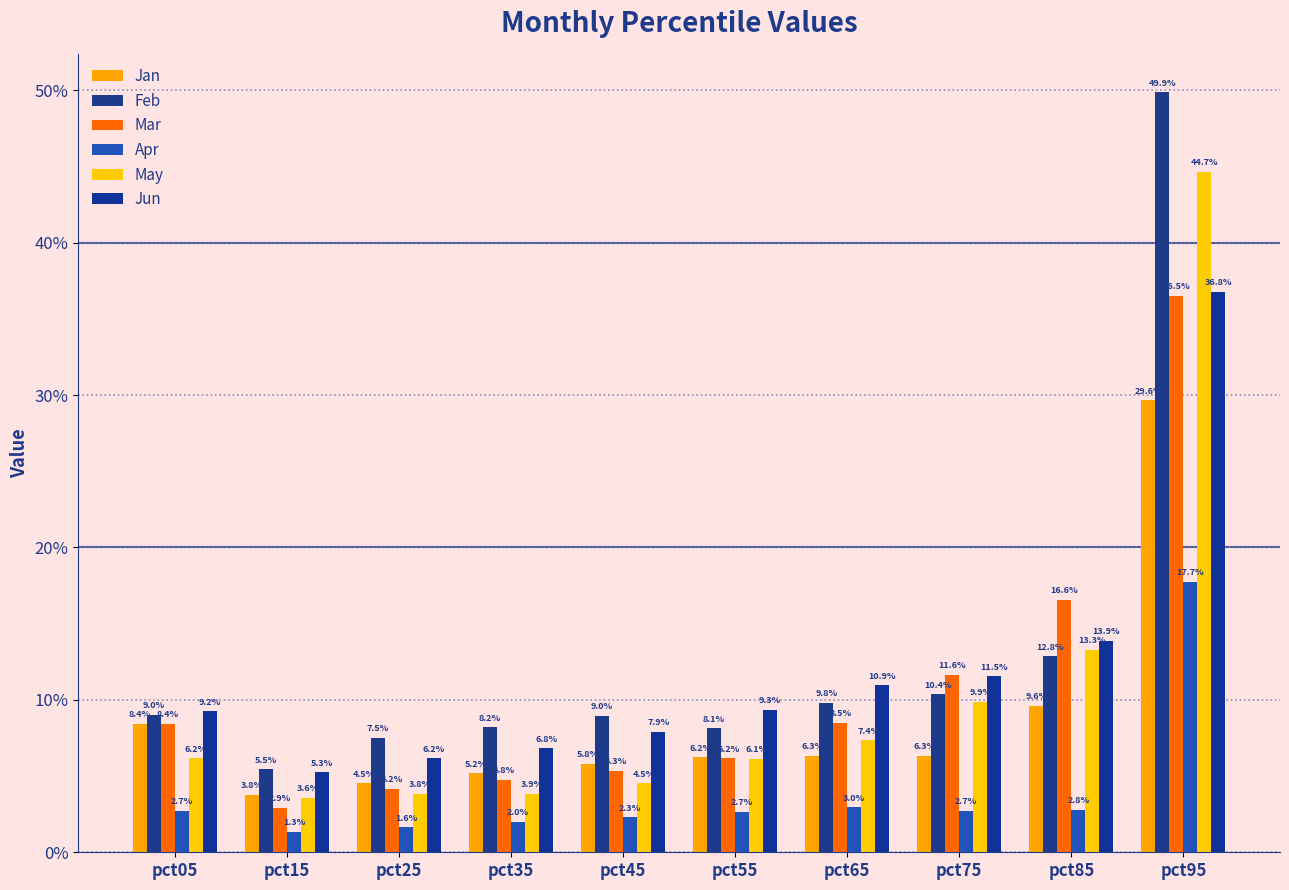

Does the chart contain any negative values?

No